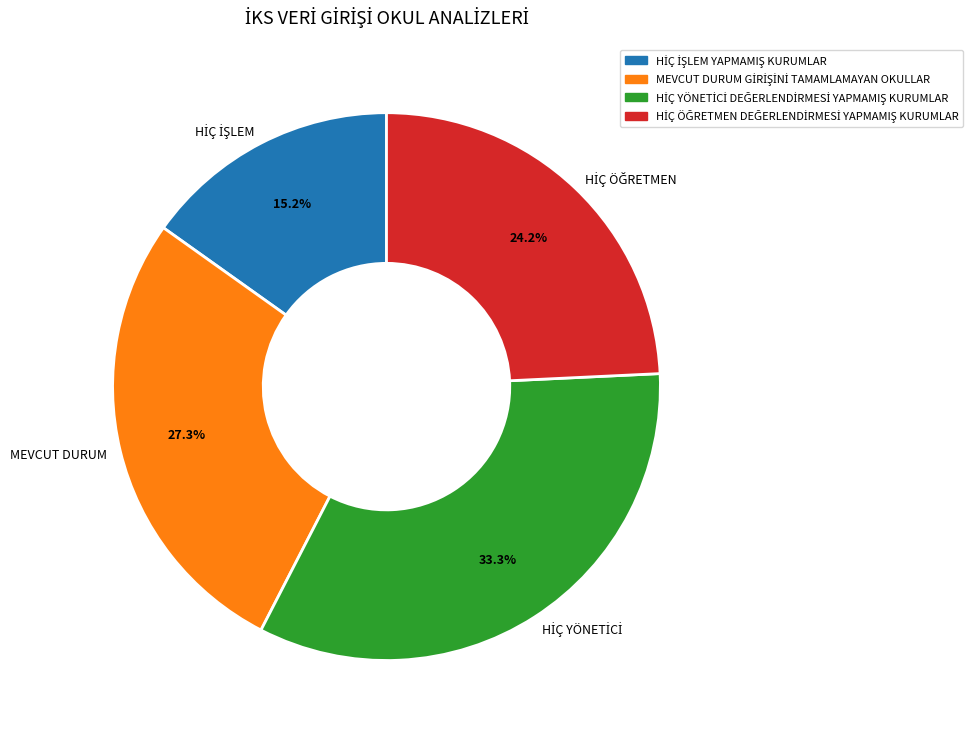

Does any single category account for the majority?

No